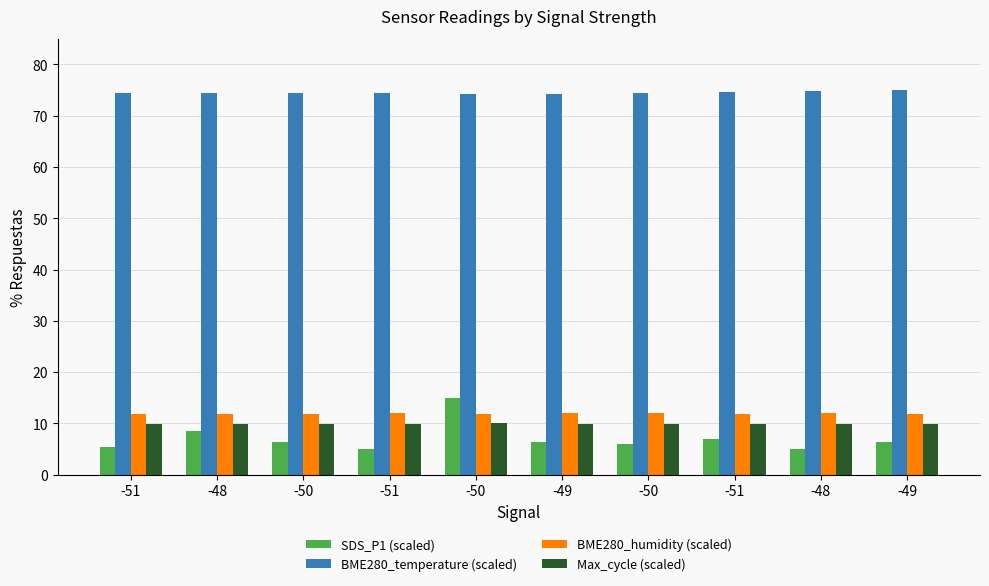

What is the difference between the BME280_humidity (scaled) values at -51 and -50?

0.1